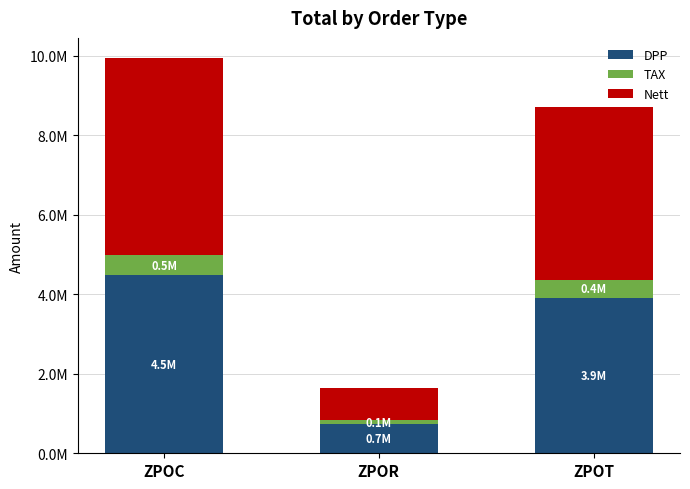

At which label is Nett closest to 2901243?

ZPOT